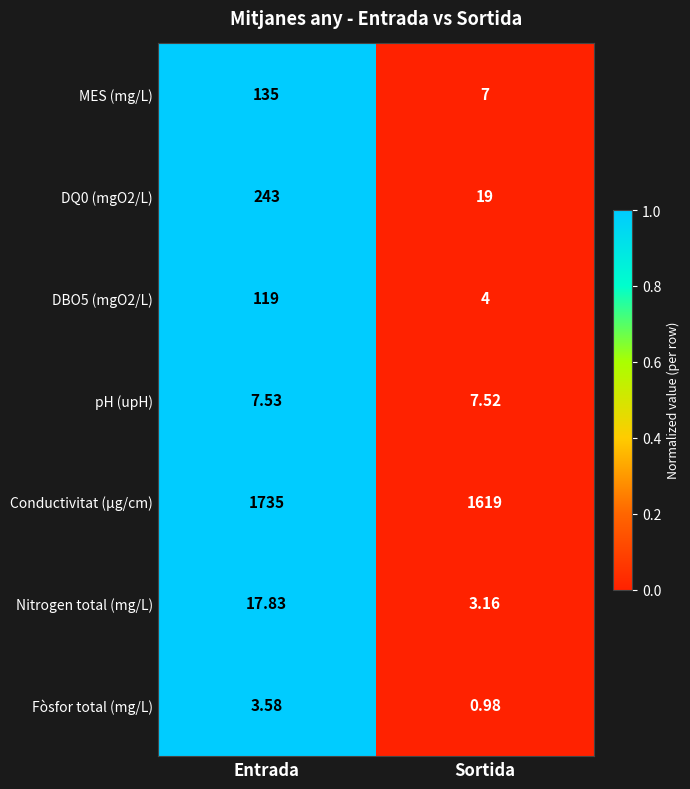

Rank the categories by Nitrogen total (mg/L) value from highest to lowest.

Entrada, Sortida